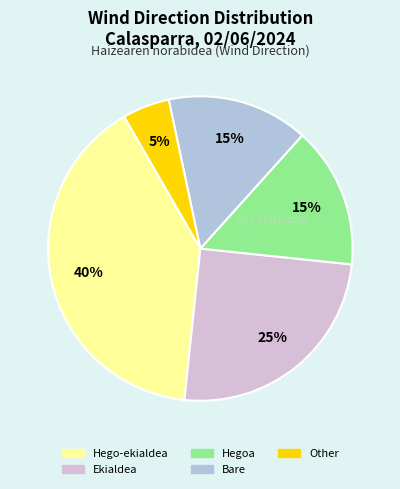

True or false: Hego-ekialdea accounts for 40% of the total.

True